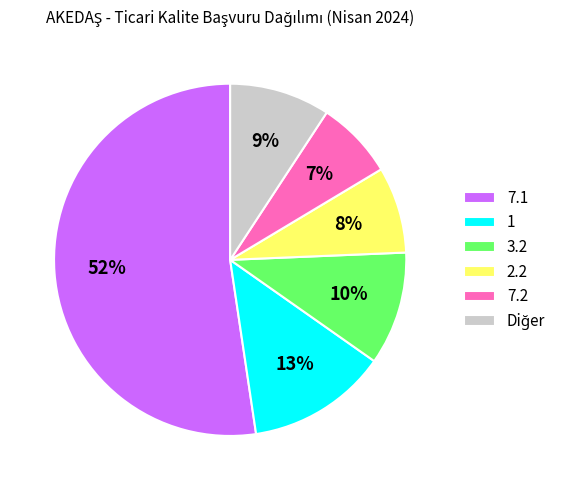

What is the largest slice in the pie chart?

7.1